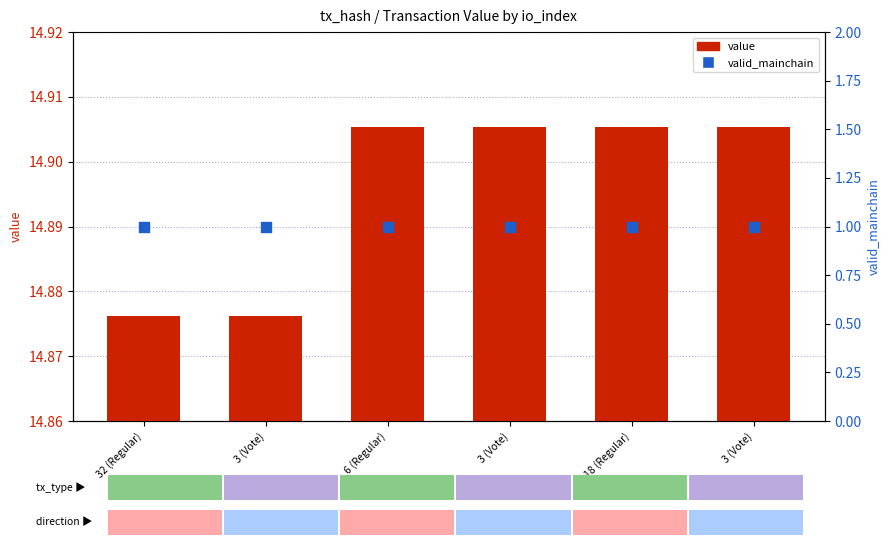

What is the total value across all series at 18 (Regular)?

15.9